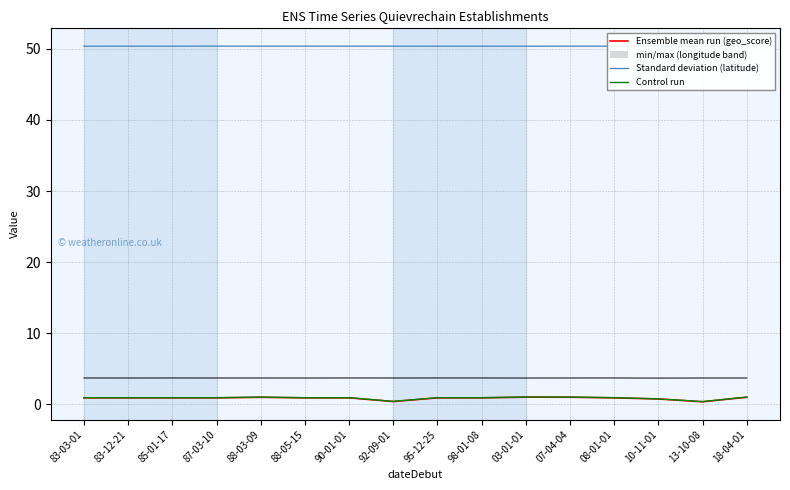

Reading left to right, extract all data points from this chart.

Ensemble mean run (geo_score): 83-03-01=0.9	83-12-21=0.9	85-01-17=0.9	87-03-10=0.9	88-03-09=0.9	88-05-15=0.9	90-01-01=0.9	92-09-01=0.3	95-12-25=0.9	98-01-08=0.9	03-01-01=1.0	07-04-04=1.0	08-01-01=0.9	10-11-01=0.7	13-10-08=0.3	18-04-01=1.0
Standard deviation (latitude): 83-03-01=50.4	83-12-21=50.4	85-01-17=50.4	87-03-10=50.4	88-03-09=50.4	88-05-15=50.4	90-01-01=50.4	92-09-01=50.4	95-12-25=50.4	98-01-08=50.4	03-01-01=50.4	07-04-04=50.4	08-01-01=50.4	10-11-01=50.4	13-10-08=50.4	18-04-01=50.4
Control run: 83-03-01=0.9	83-12-21=0.9	85-01-17=0.9	87-03-10=0.9	88-03-09=1.0	88-05-15=0.9	90-01-01=0.9	92-09-01=0.4	95-12-25=0.9	98-01-08=0.9	03-01-01=1.0	07-04-04=1.0	08-01-01=0.9	10-11-01=0.7	13-10-08=0.3	18-04-01=1.0